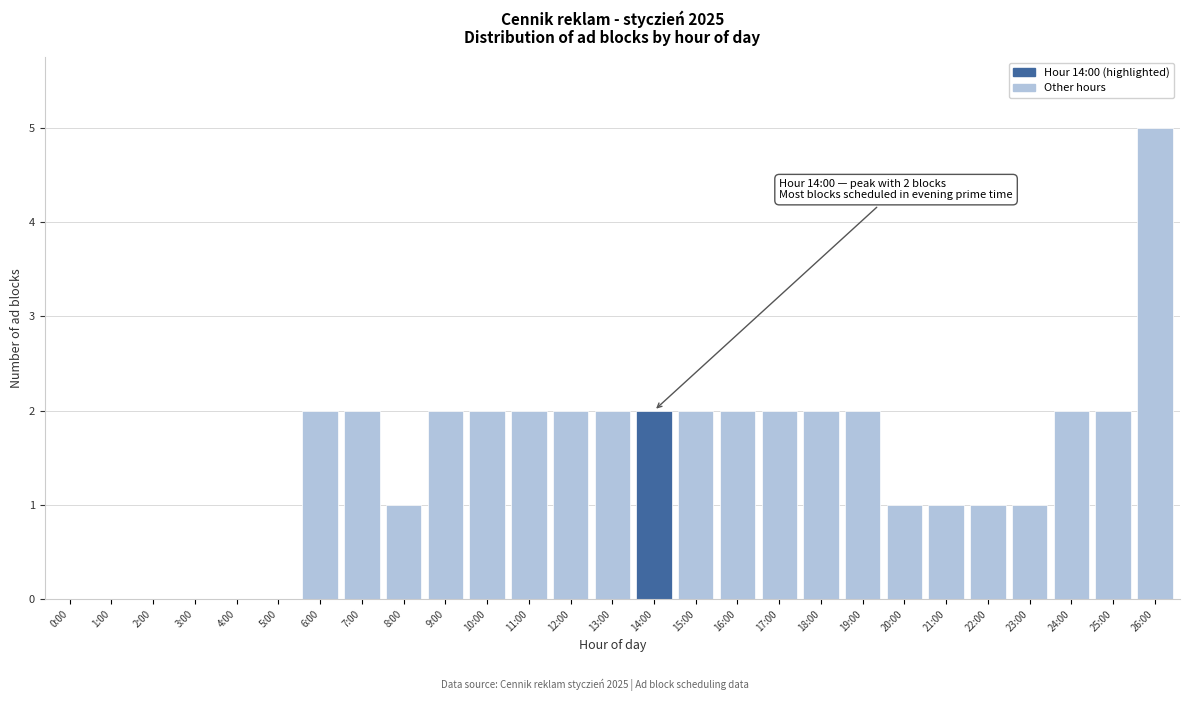

Reading right to left, what are all the values shown in this chart?

26:00=5	25:00=2	24:00=2	23:00=1	22:00=1	21:00=1	20:00=1	19:00=2	18:00=2	17:00=2	16:00=2	15:00=2	14:00=2	13:00=2	12:00=2	11:00=2	10:00=2	9:00=2	8:00=1	7:00=2	6:00=2	5:00=0	4:00=0	3:00=0	2:00=0	1:00=0	0:00=0